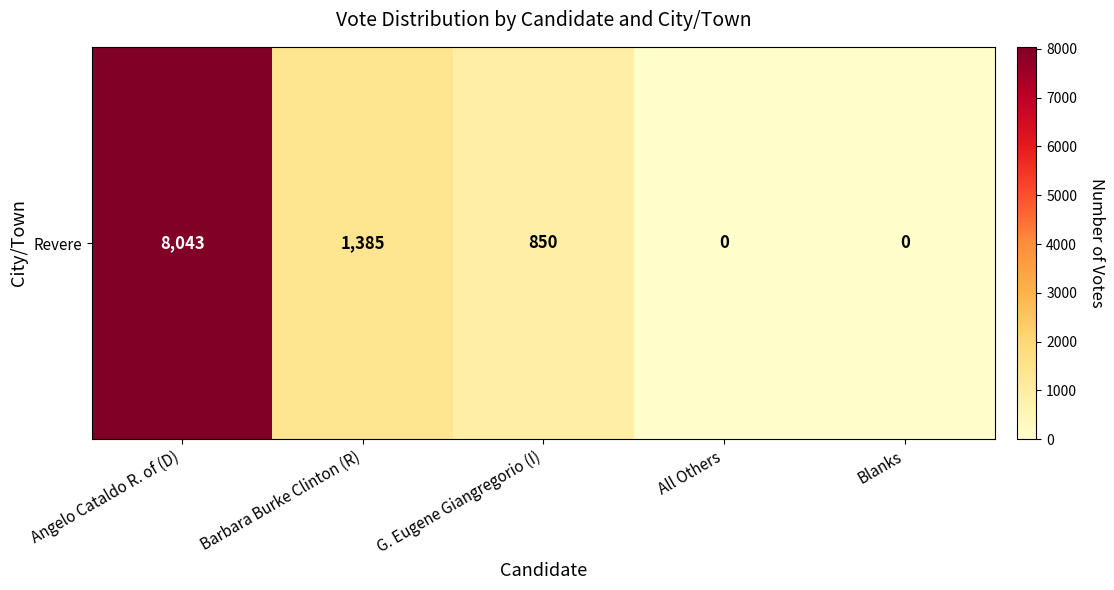

List the labels in order of value, largest first.

Angelo Cataldo R. of (D), Barbara Burke Clinton (R), G. Eugene Giangregorio (I), All Others, Blanks